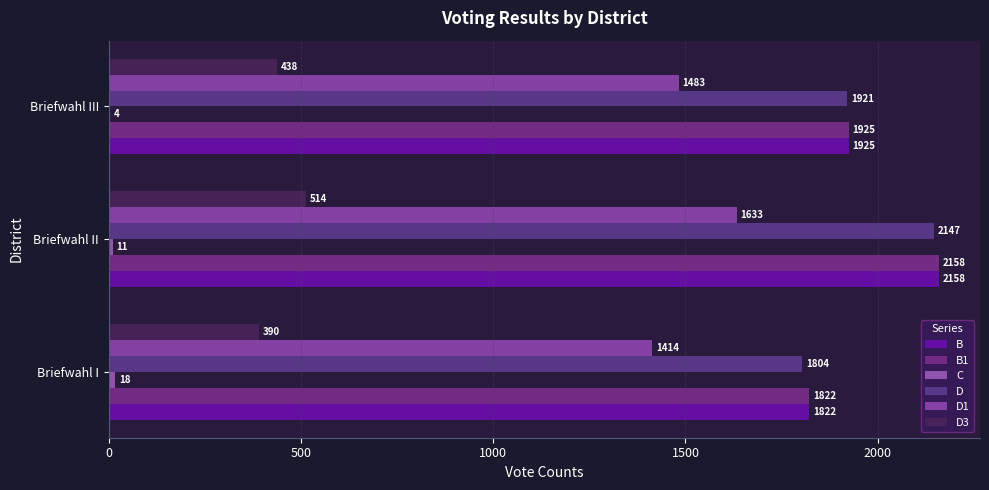

What is the minimum value shown in the chart?

4